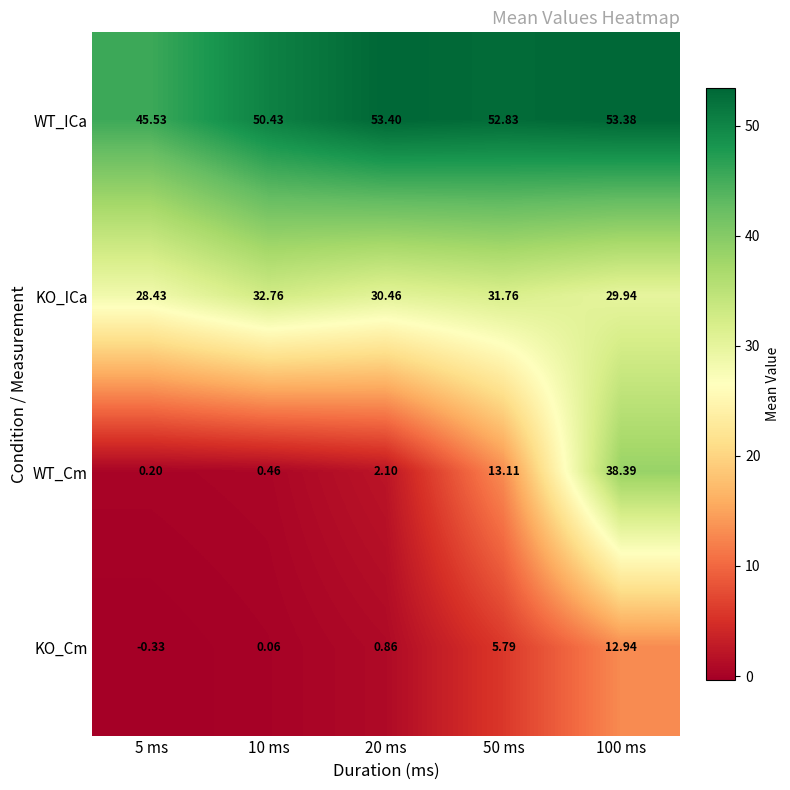

What is the greatest value displayed?

53.4